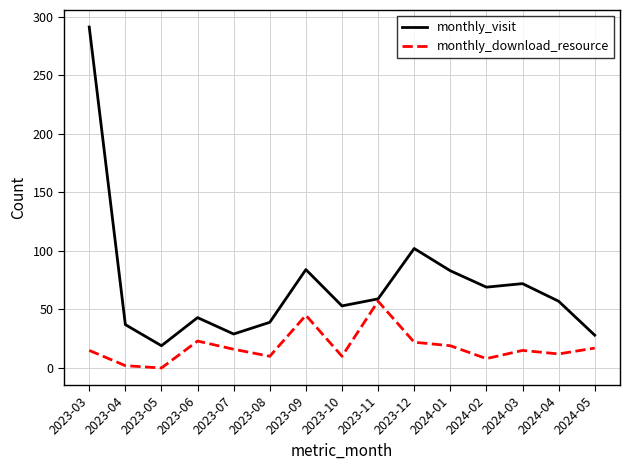

How many lines are shown in the chart?

2